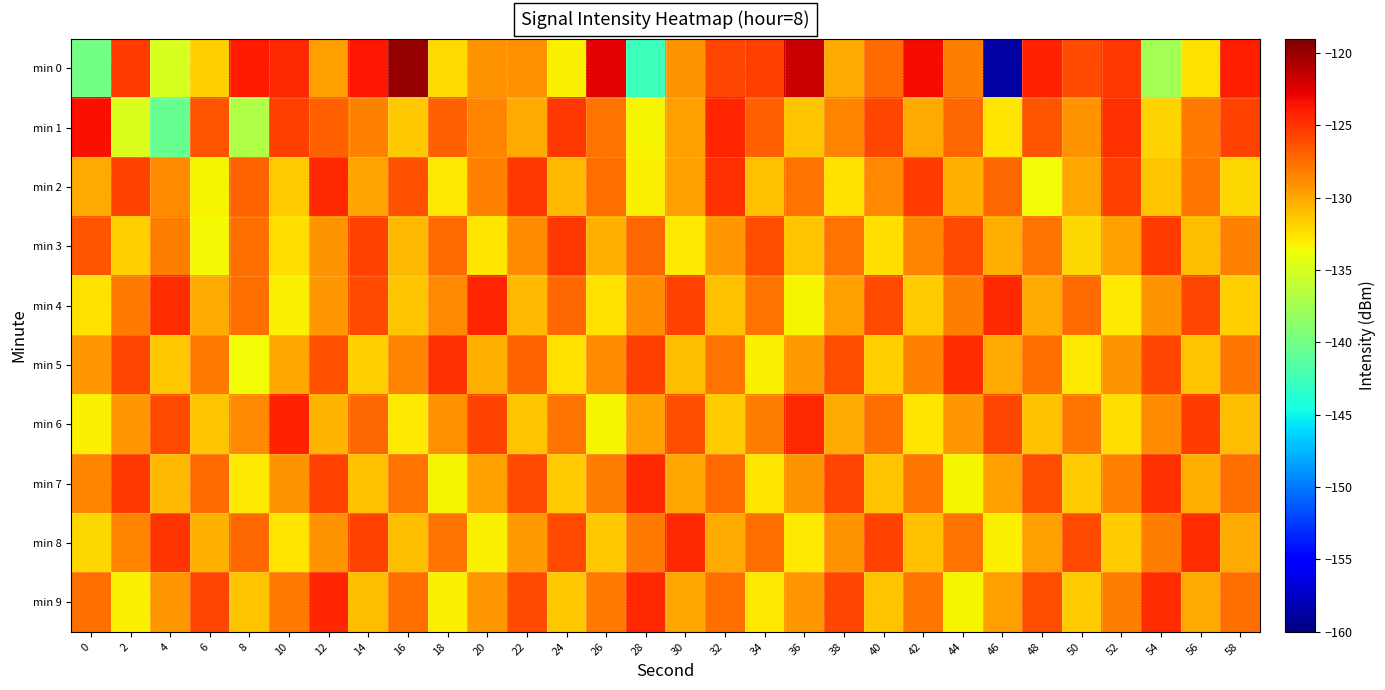

What is the total value across all series at 12?

-1275.7